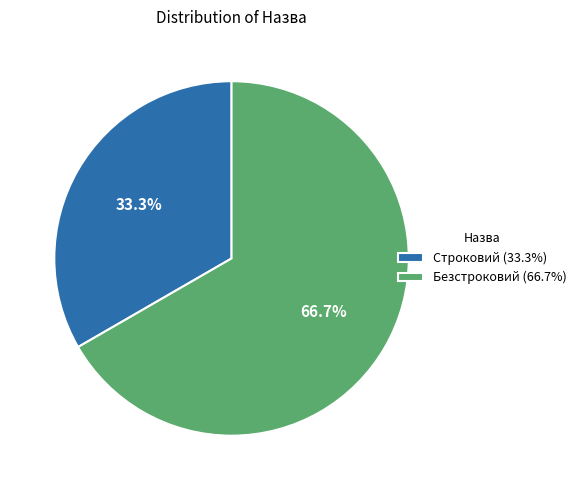

Which slice represents more than half of the pie?

Безстроковий